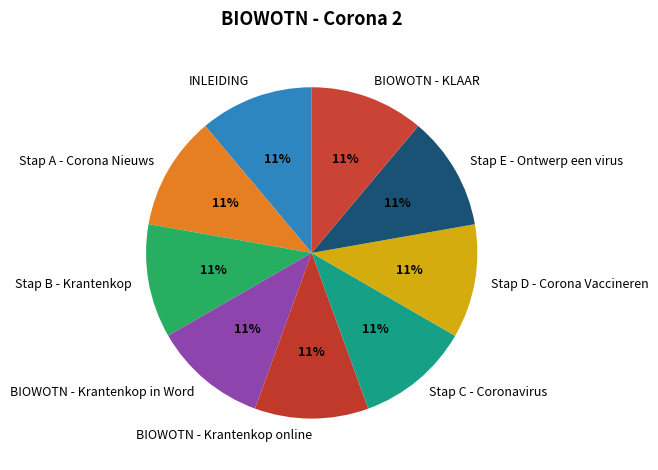

True or false: BIOWOTN - KLAAR accounts for 11% of the total.

True